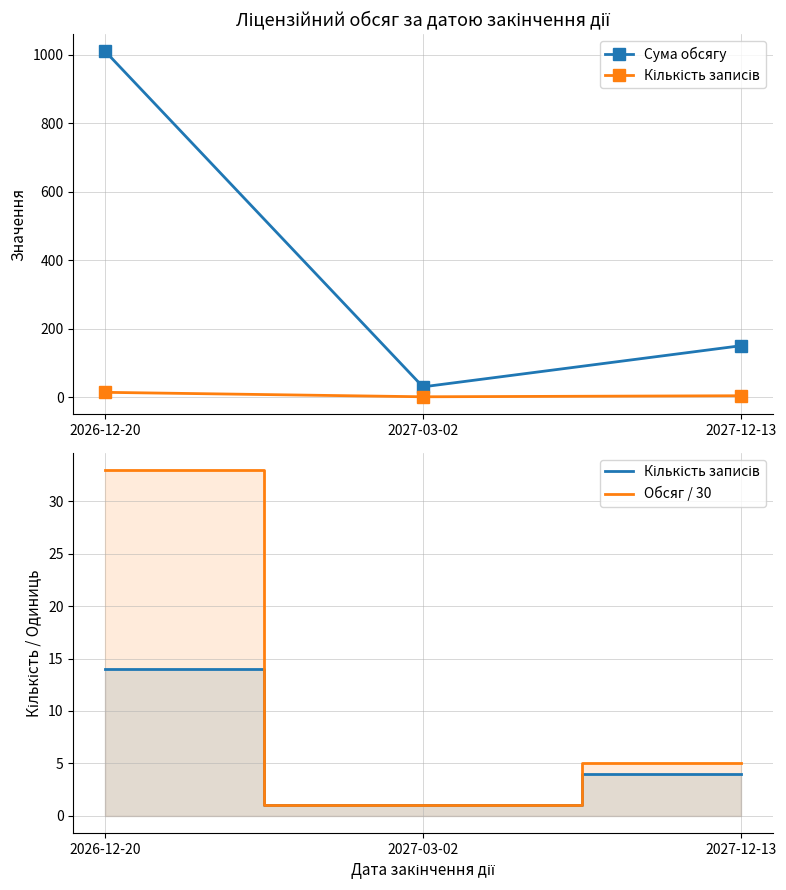

Reading right to left, list all the values displayed in this chart.

Сума обсягу: 150	30	1010
Кількість записів: 4	1	14
Обсяг / 30: 5	1	33